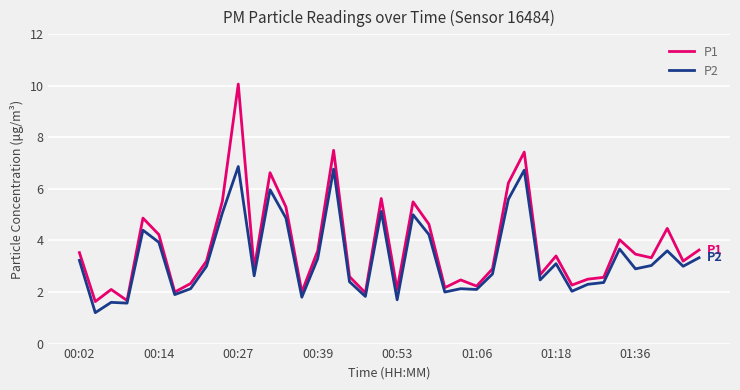

Rank the series by their maximum value, from highest to lowest.

P1, P2